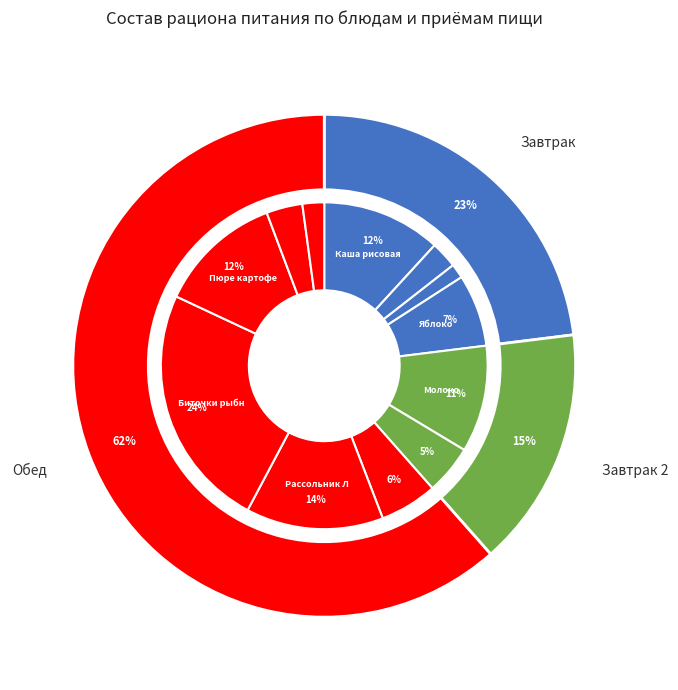

How many slices are in this pie chart?

12